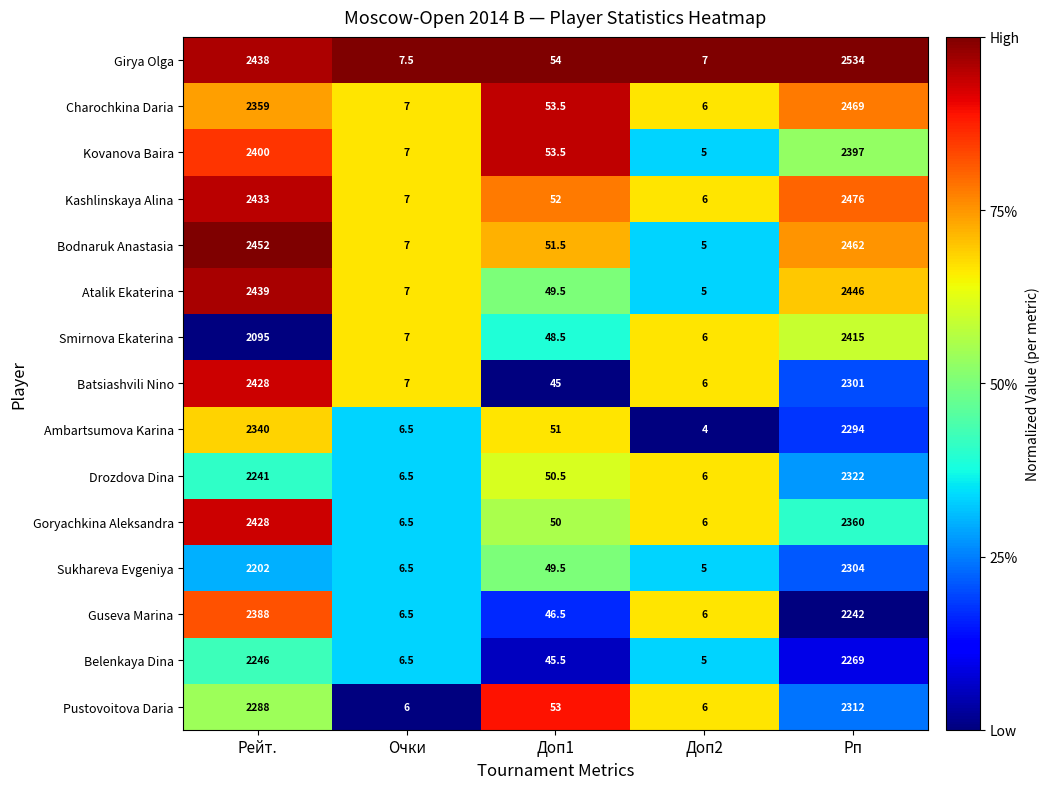

Which series has the widest spread of values?

Girya Olga